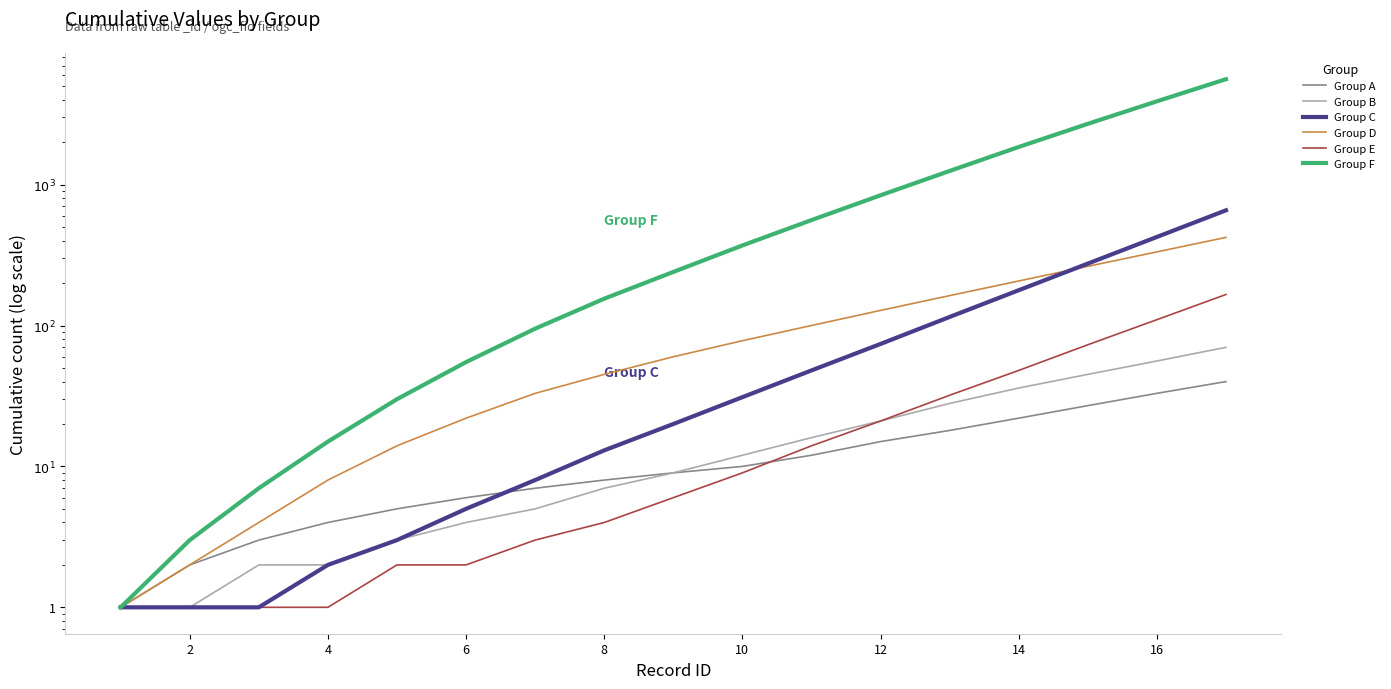

Is it true that Group D equals 1 at 2?

False